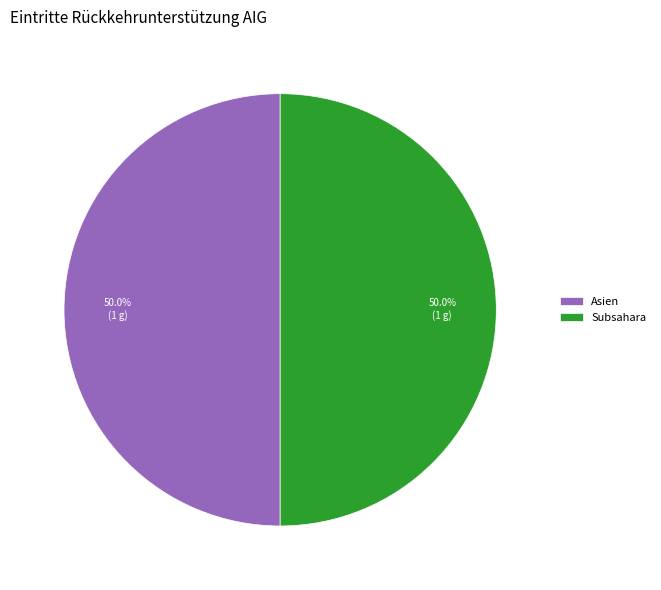

To the nearest percent, what is the average slice percentage?

50%